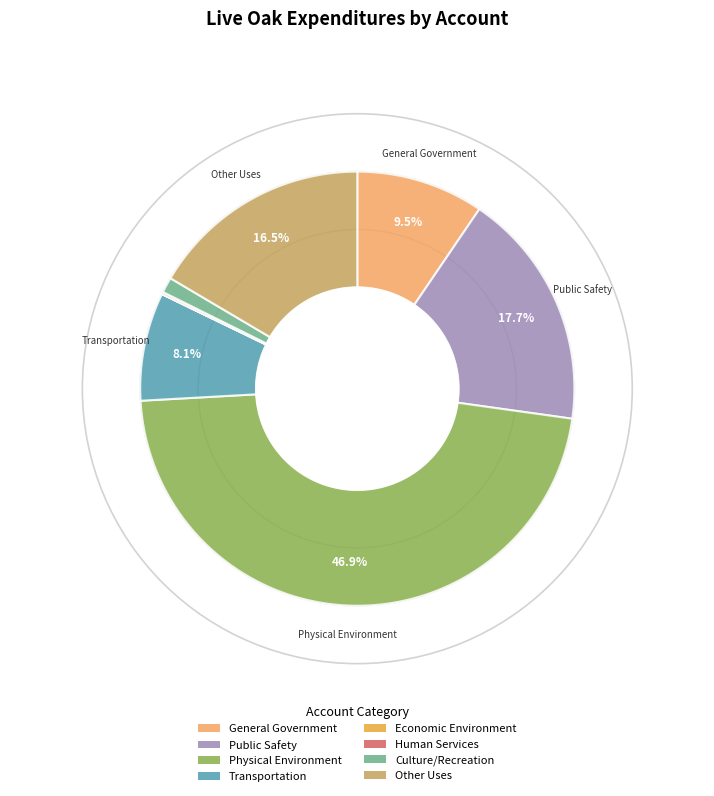

How many slices are in this pie chart?

8